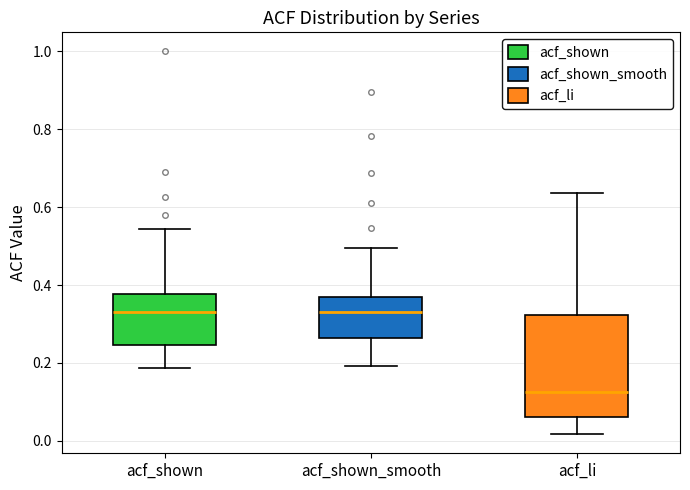

Where does the lower whisker of the box for acf_li end on the y-axis? The values are not printed on the chart, so give them approximately, as read against the axis.

0.02